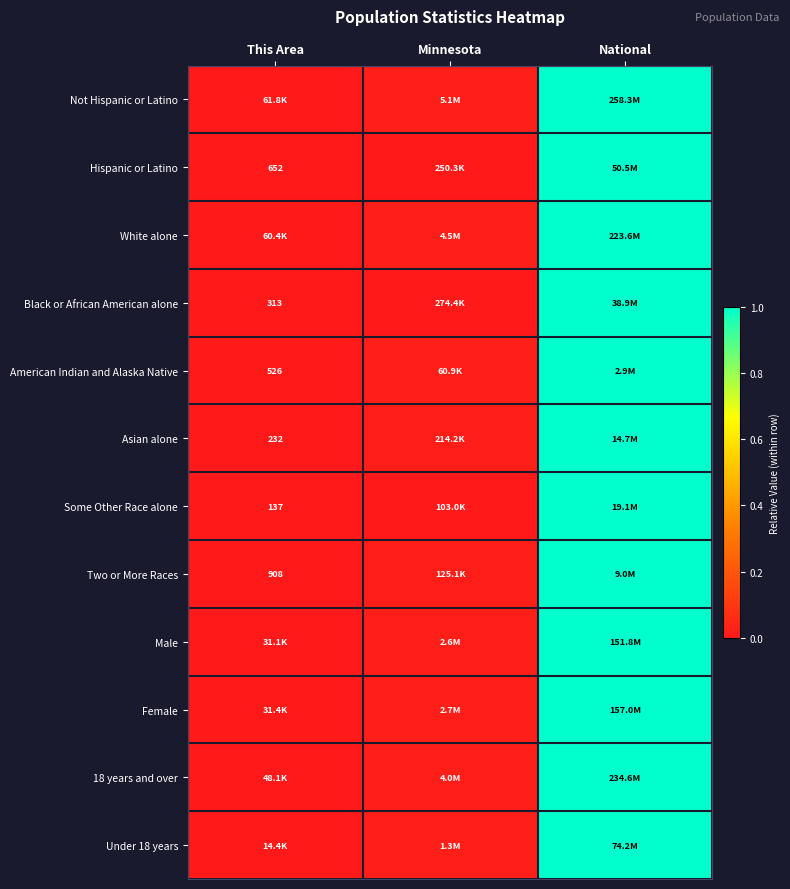

Is the value of Asian alone at National greater than the value of Black or African American alone at National?

No